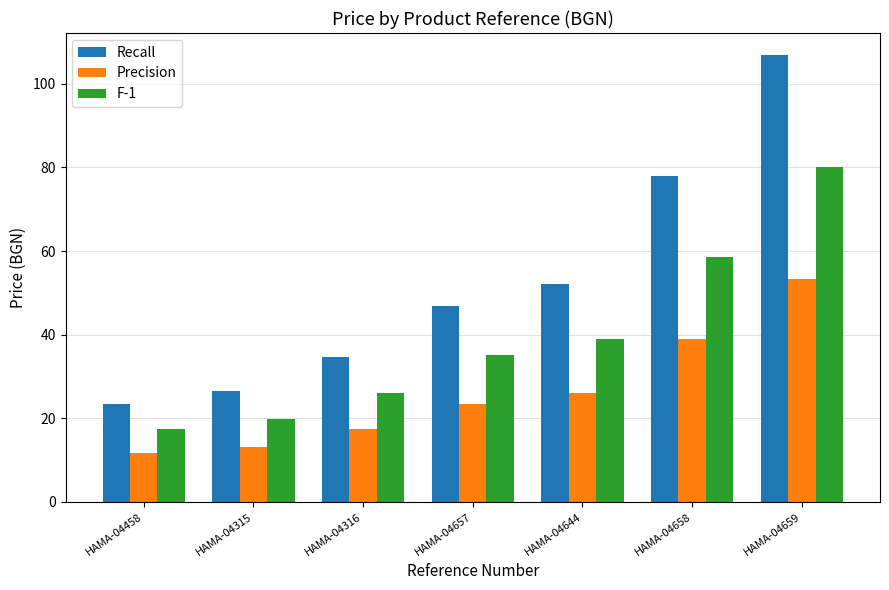

What value does the Precision series have at HAMA-04659?

53.4